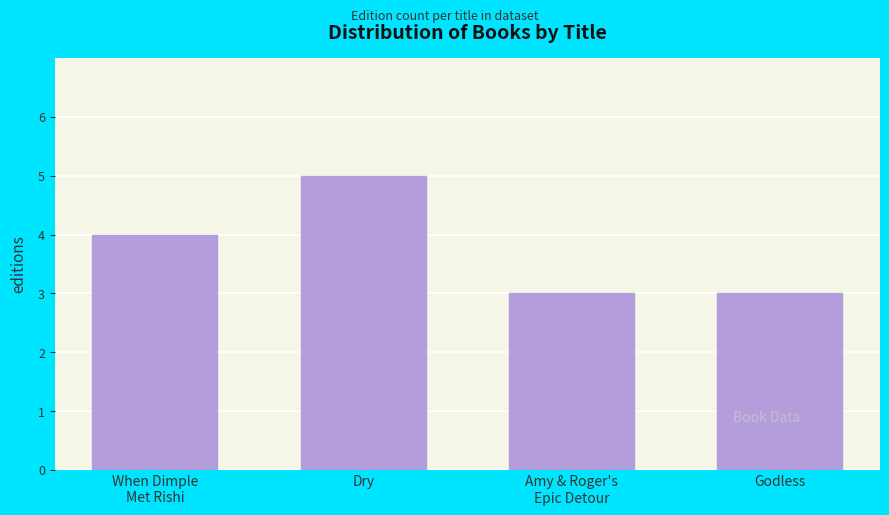

True or false: the data shows 3 at Godless.

True